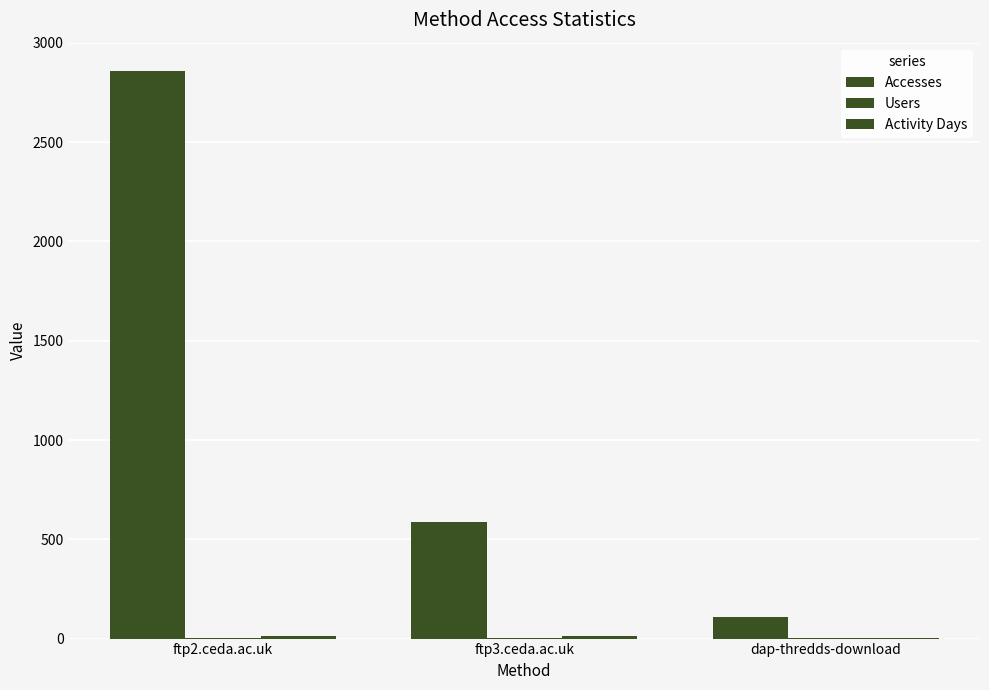

What is the total value across all series at ftp3.ceda.ac.uk?

607